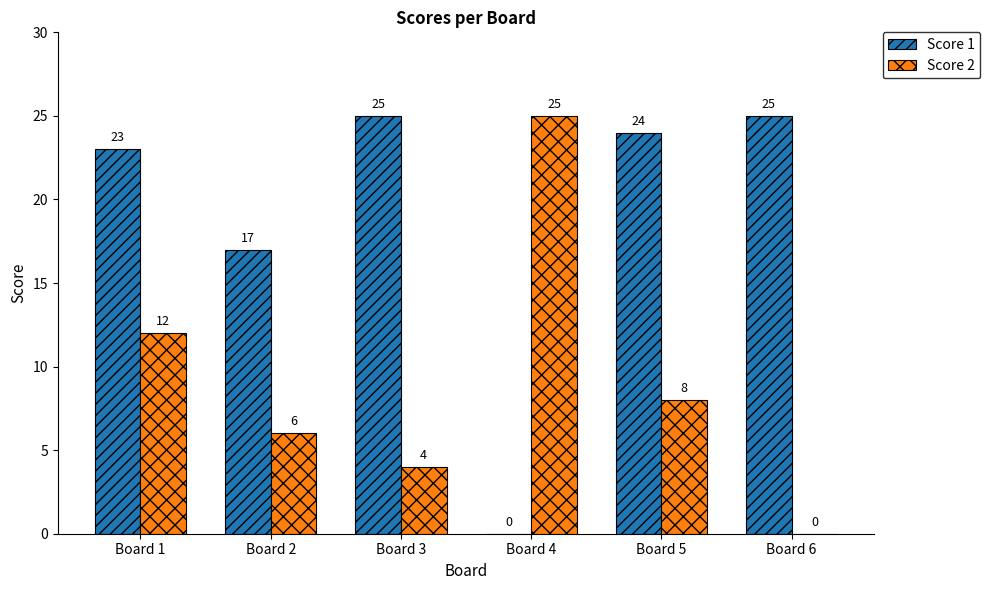

Where is Score 2 nearest to the value 12?

Board 1